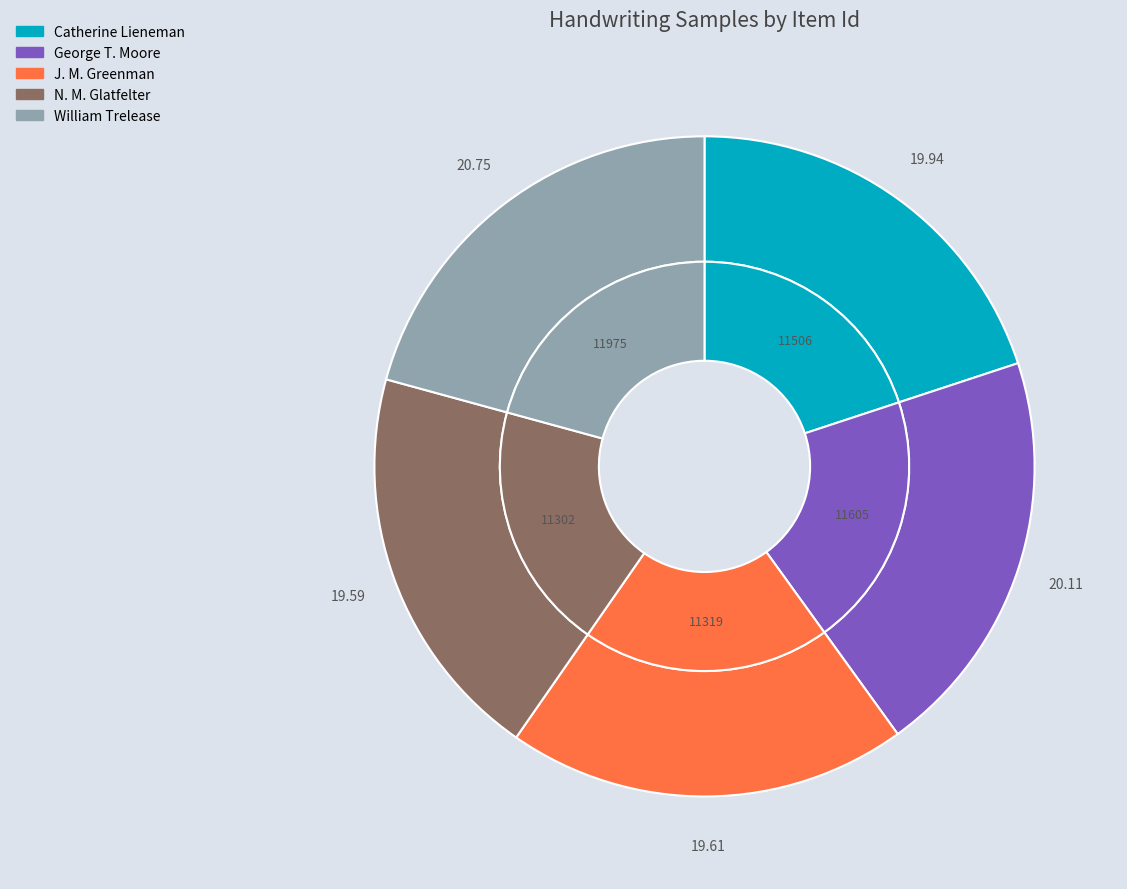

Which category has the smallest portion of the pie?

N. M. Glatfelter